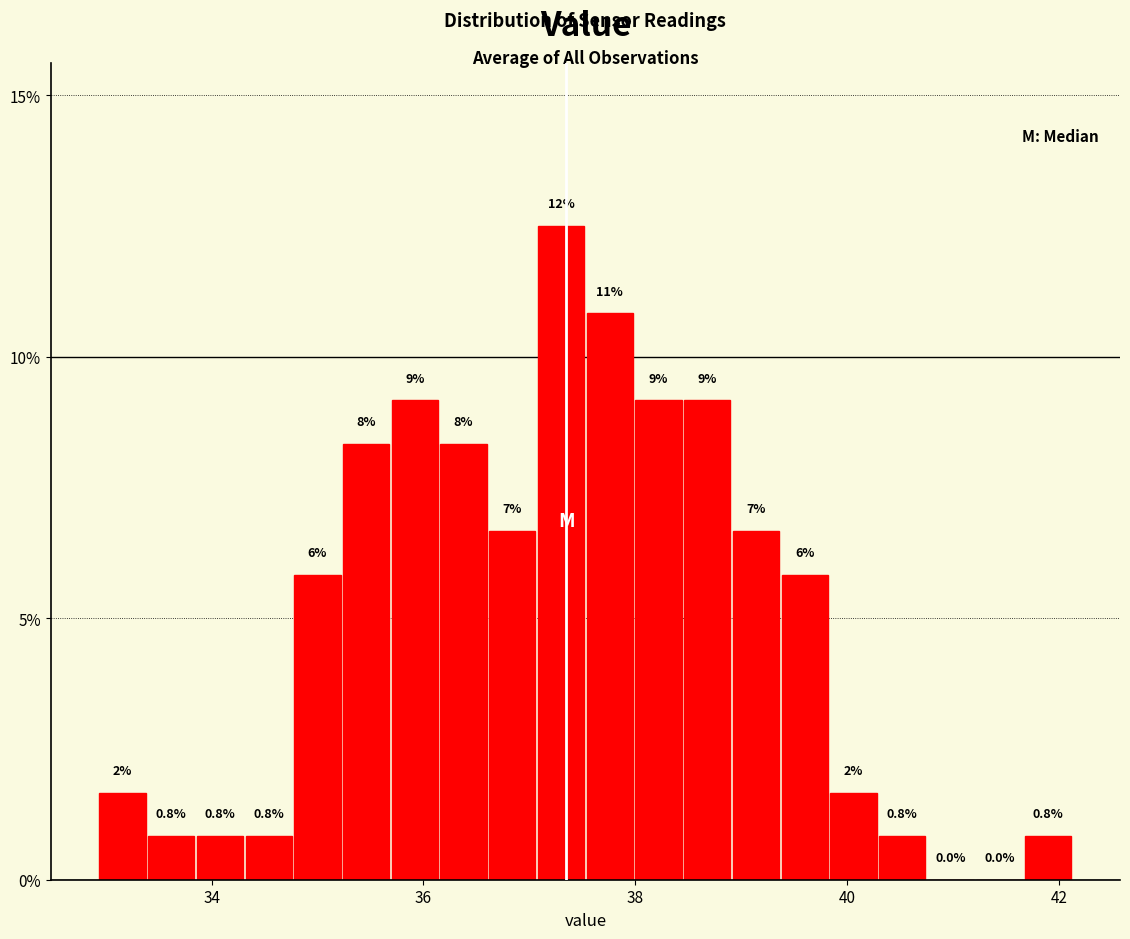

Read against the x-axis, roughly where is the centre of the tallest bar?

37.4